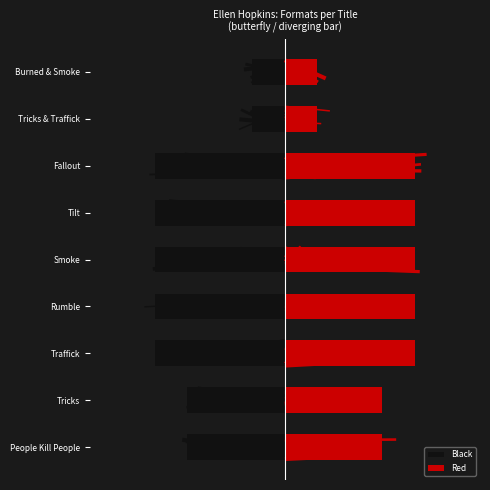

At how many categories does at least one series exceed 0?

9